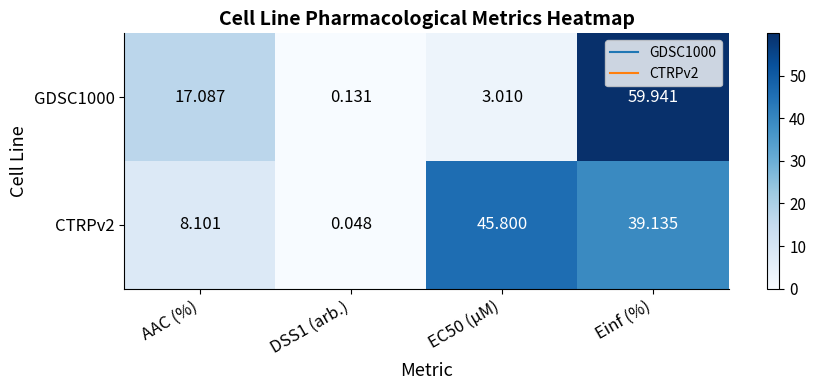

At which category does the chart reach its peak across all series?

Einf (%)